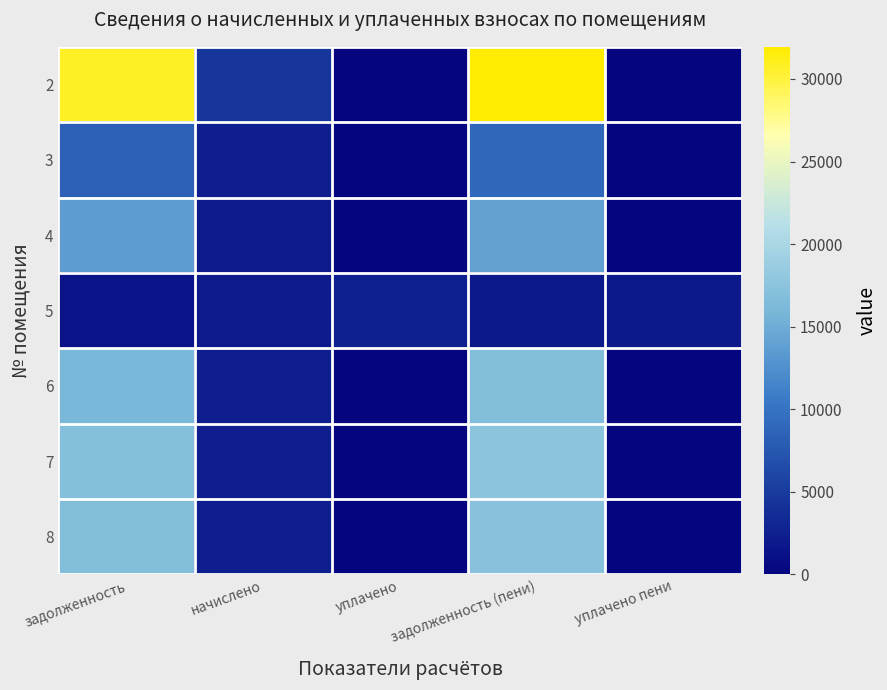

At how many categories does at least one series exceed 12307?

2